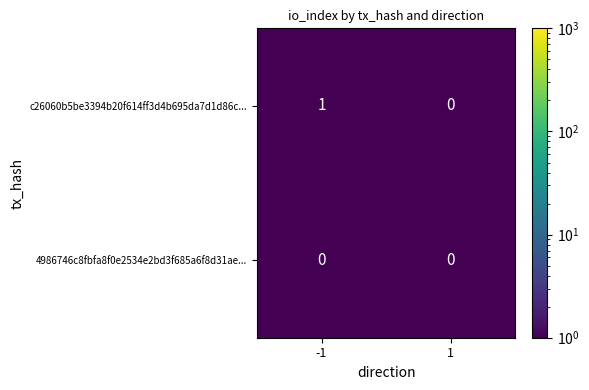

Which series changed the most between -1 and 1?

c26060b5be3394b20f614ff3d4b695da7d1d86c...